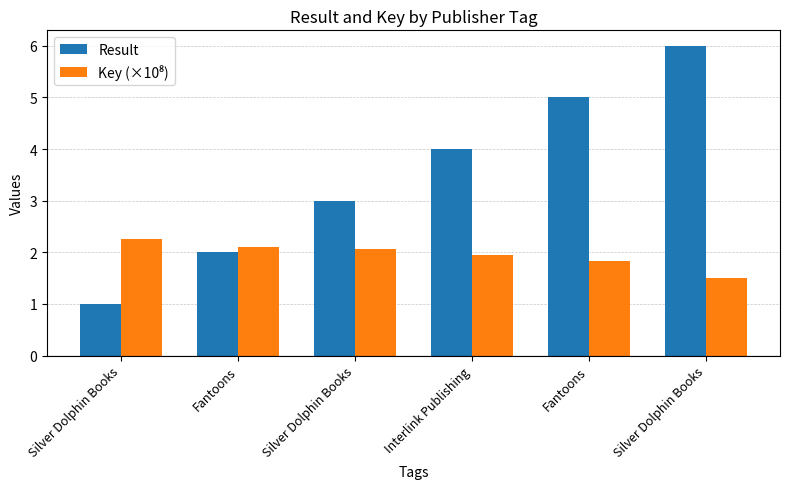

Does the chart contain stacked bars?

No